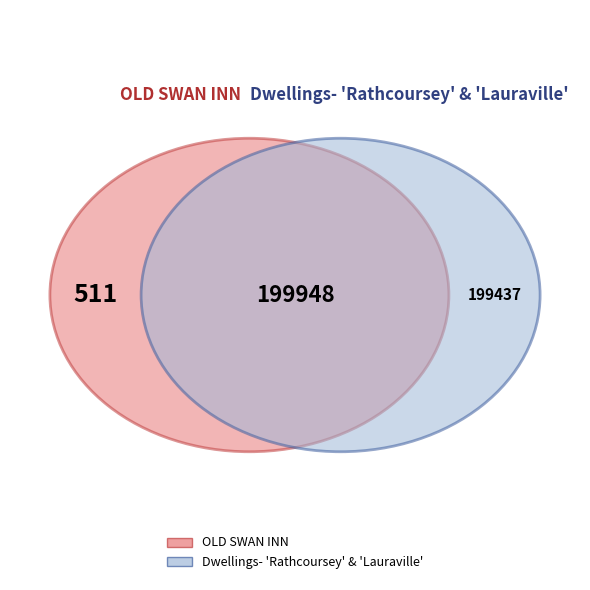

What is the change in value from OLD SWAN INN to Dwellings- 'Rathcoursey' & 'Lauraville'?

+198926